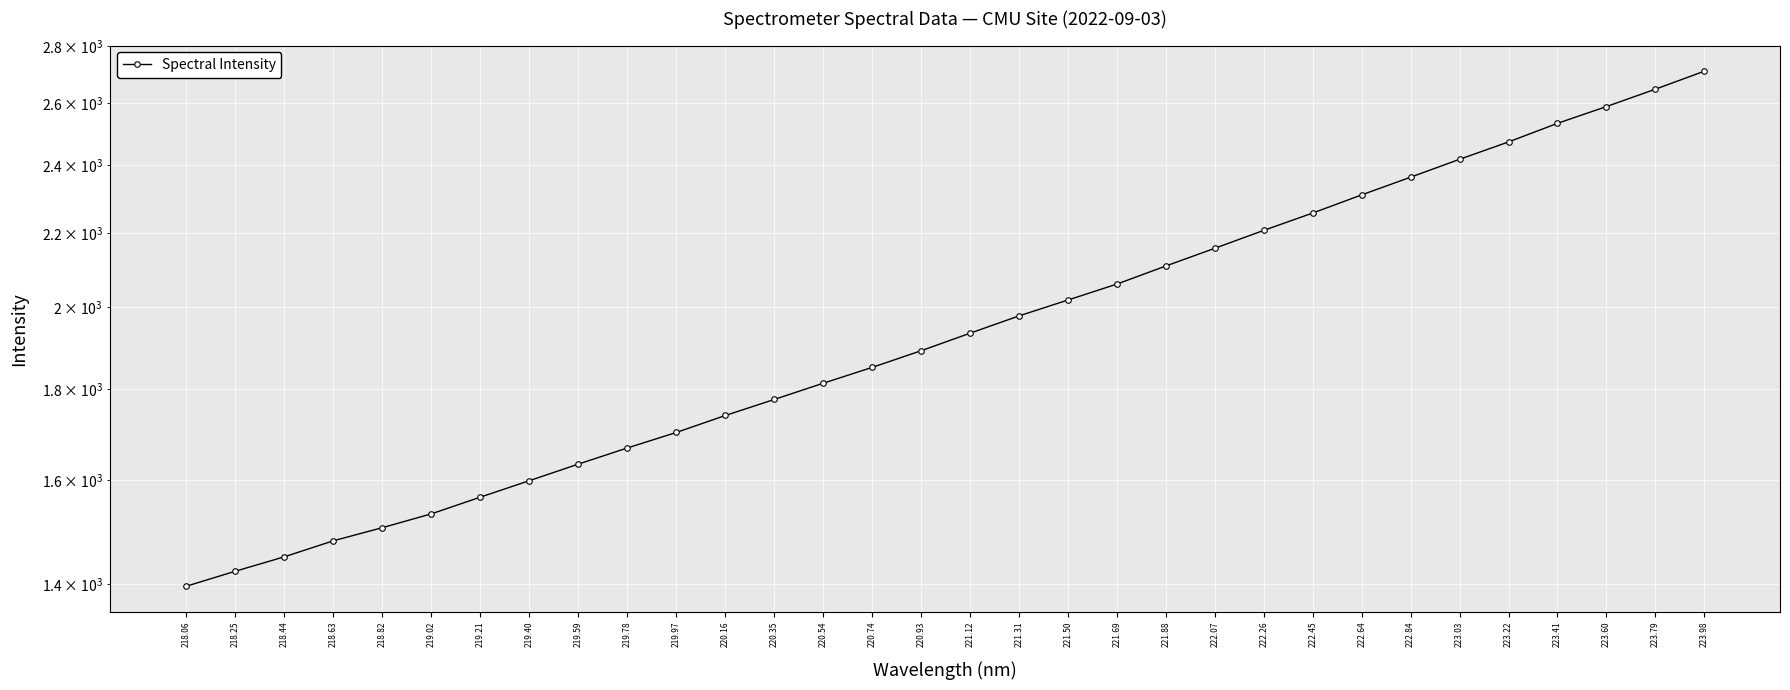

What is the label of the 13th point from the left?

220.35